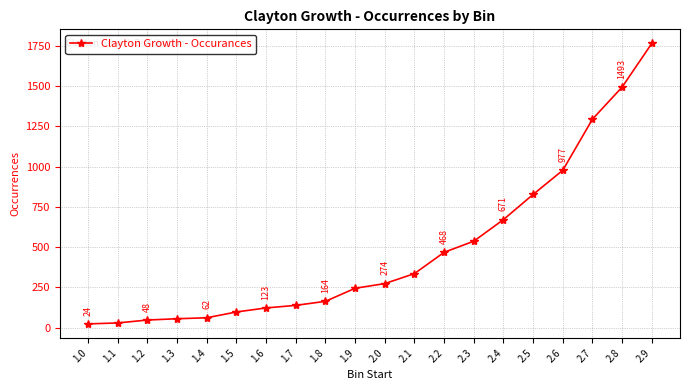

Between 2.4 and 1.2, which is larger?

2.4